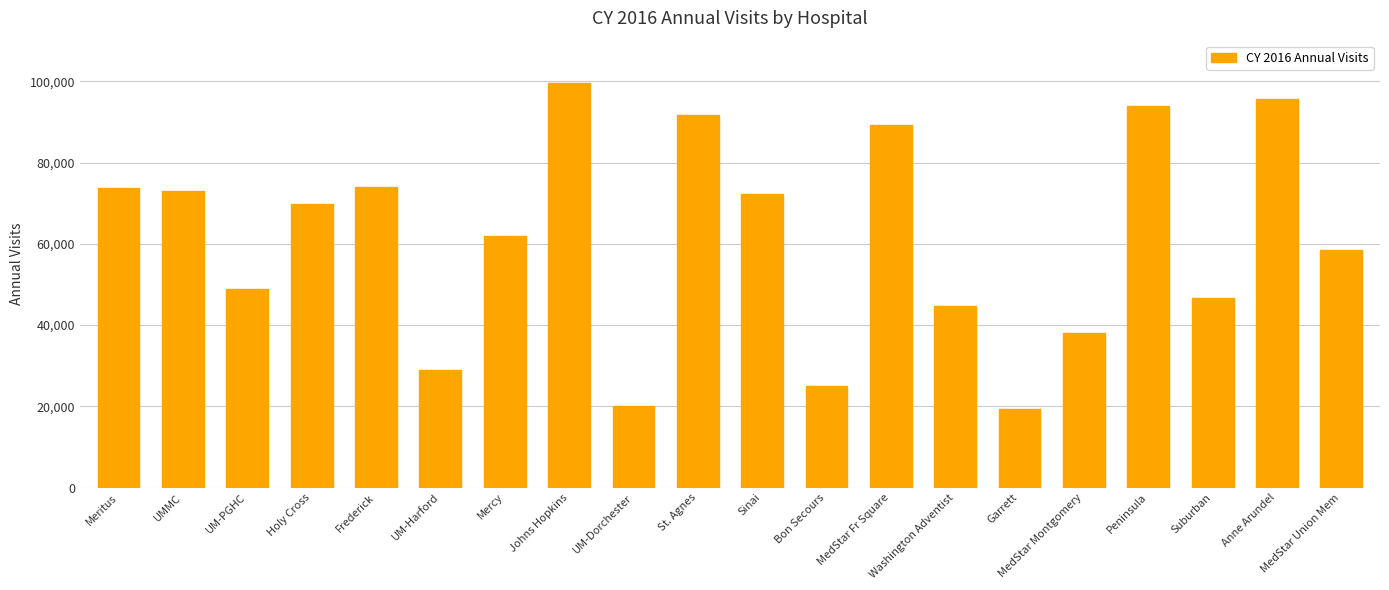

Which has a higher value, UM-Dorchester or MedStar Union Mem?

MedStar Union Mem